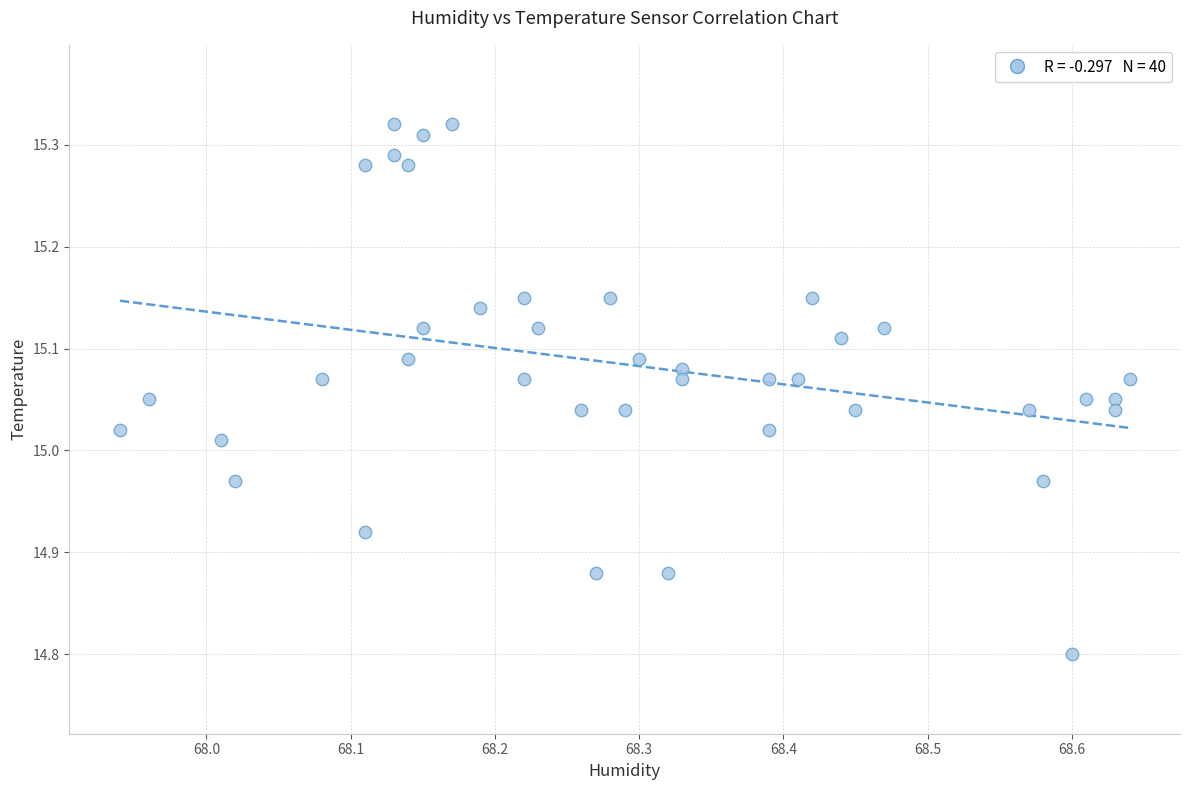

What is the range of Y values (max minus min)?

0.5